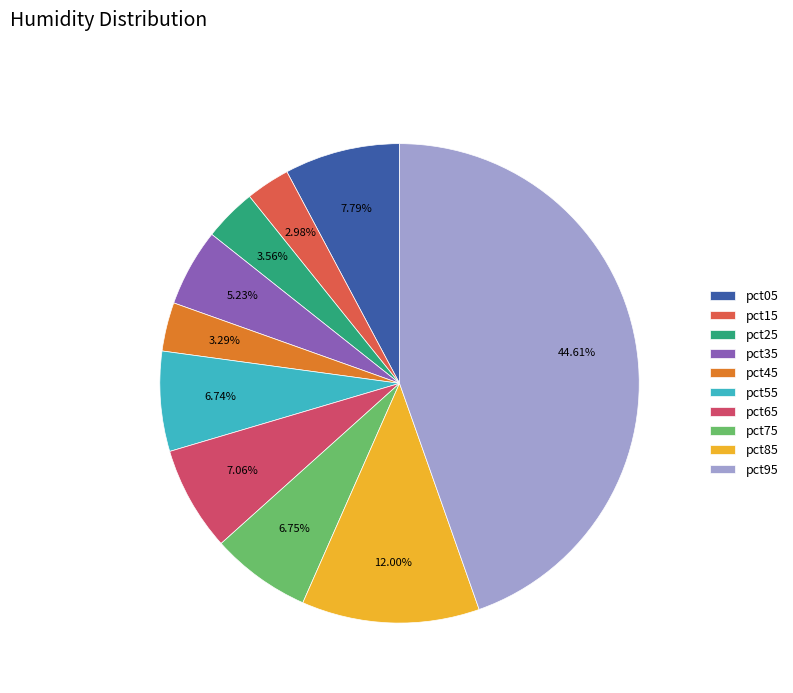

True or false: pct45 accounts for 10% of the total.

False